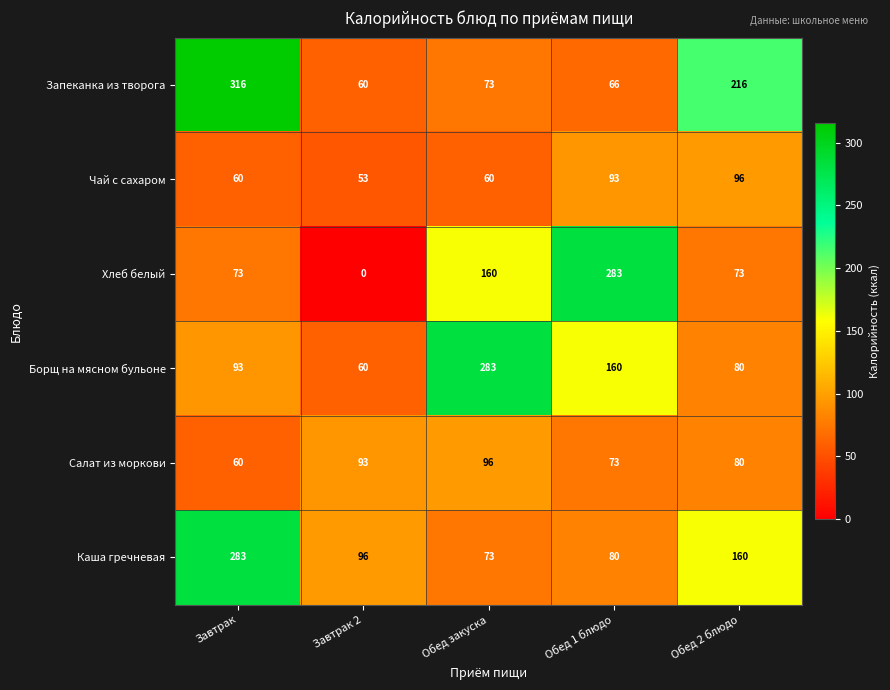

Which series has the largest total across all categories?

Запеканка из творога